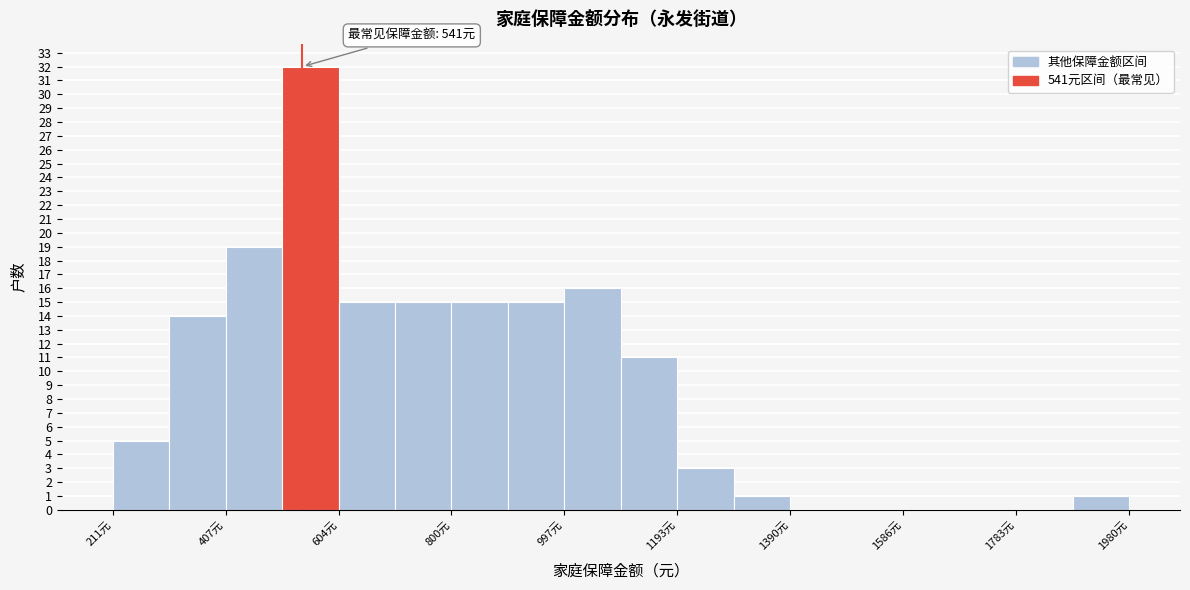

Over which range of the x-axis is the bar tallest?

500 to 600